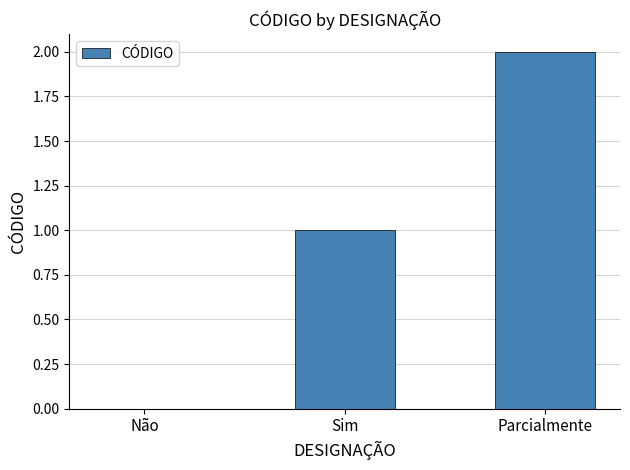

Which has a higher value, Sim or Parcialmente?

Parcialmente